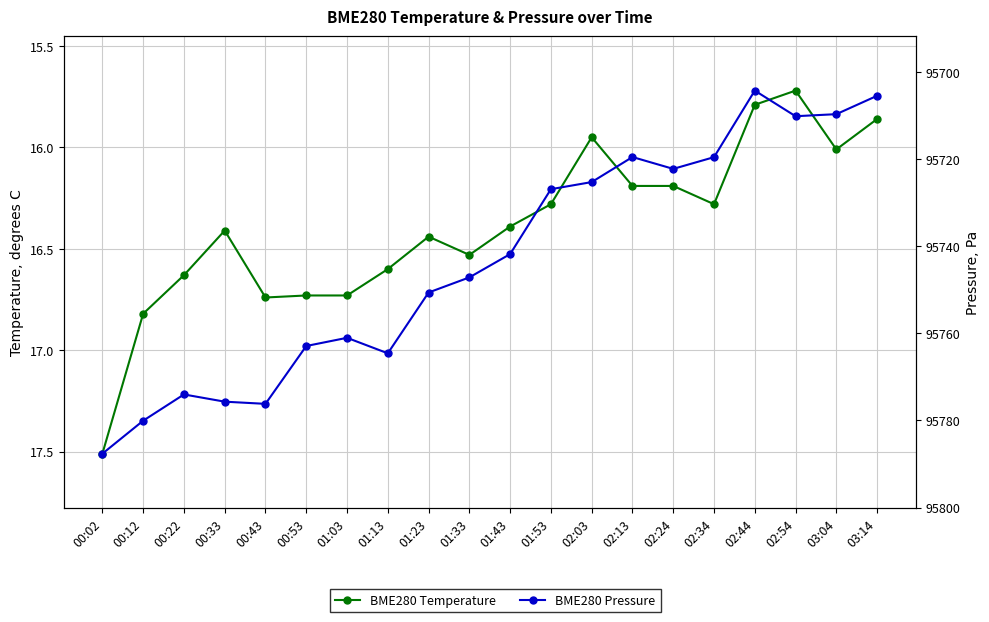

At how many categories does at least one series exceed 42728?

20